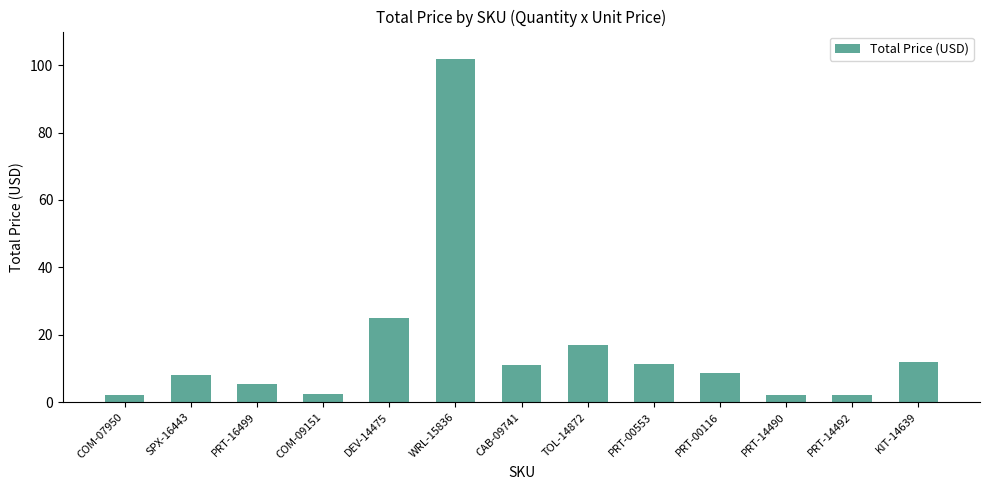

What is the label of the 12th bar from the left?

PRT-14492